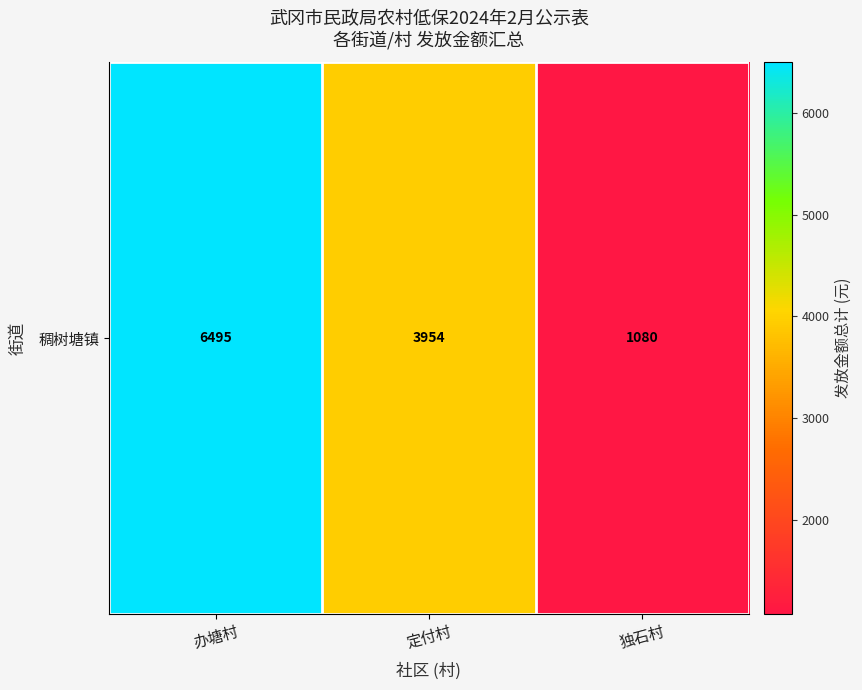

List the labels in order of value, largest first.

办塘村, 定付村, 独石村